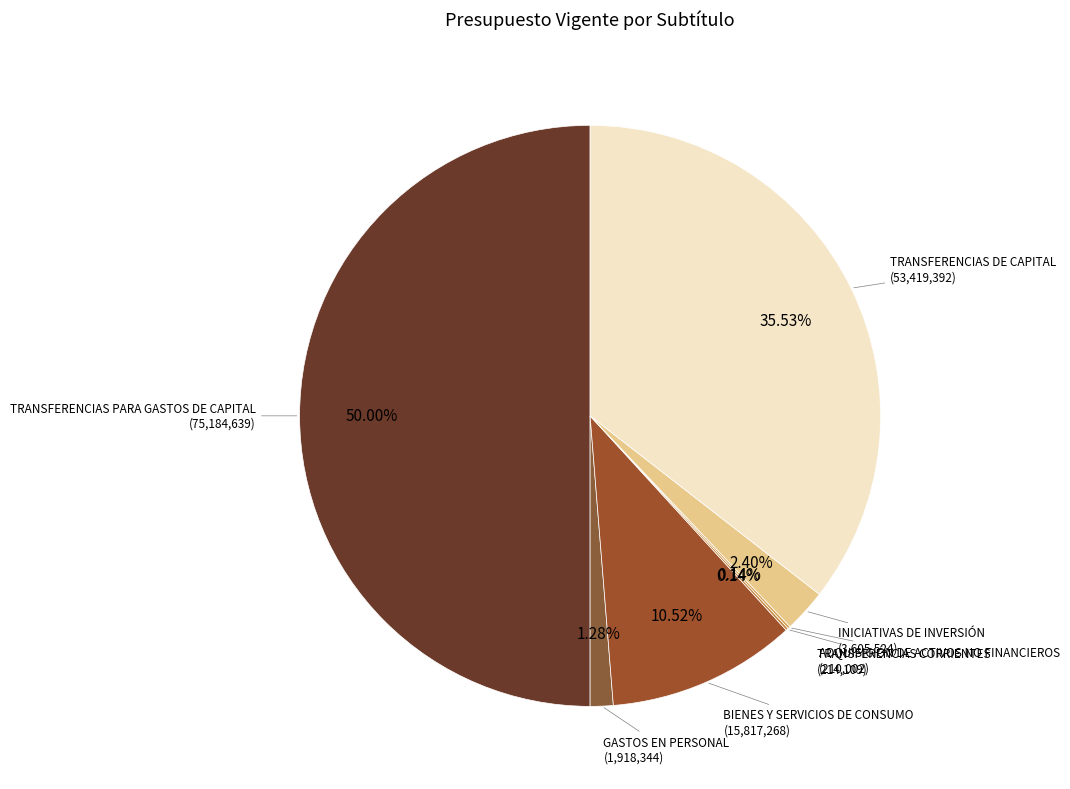

Which category has the smallest portion of the pie?

29 - ADQUISICIÓN DE ACTIVOS NO FINANCIEROS